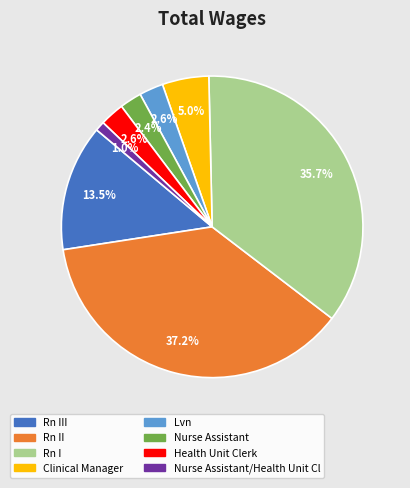

Does any single category account for the majority?

No